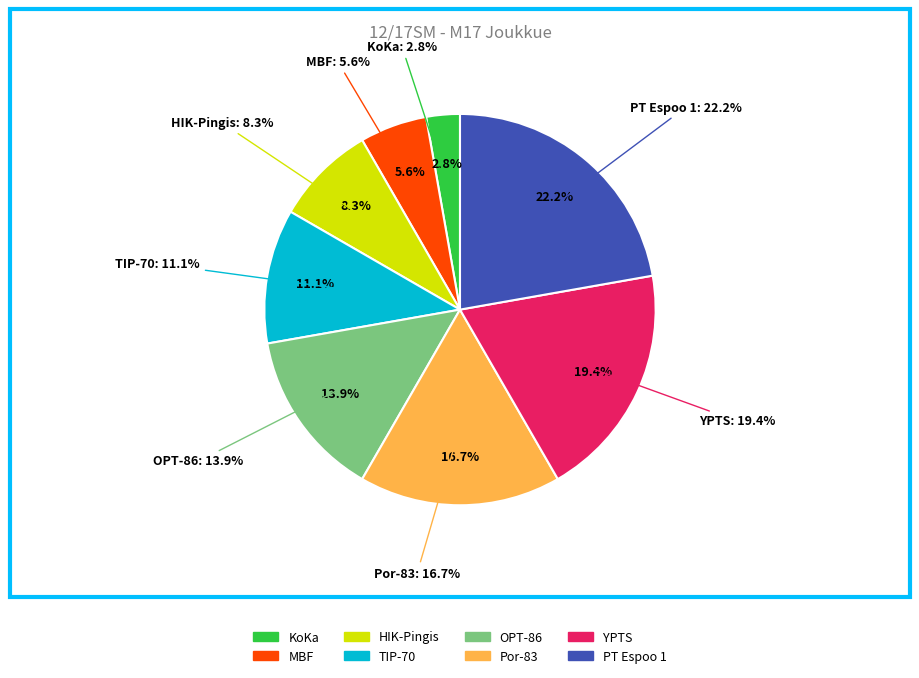

To the nearest percent, what portion does OPT-86 represent?

14%